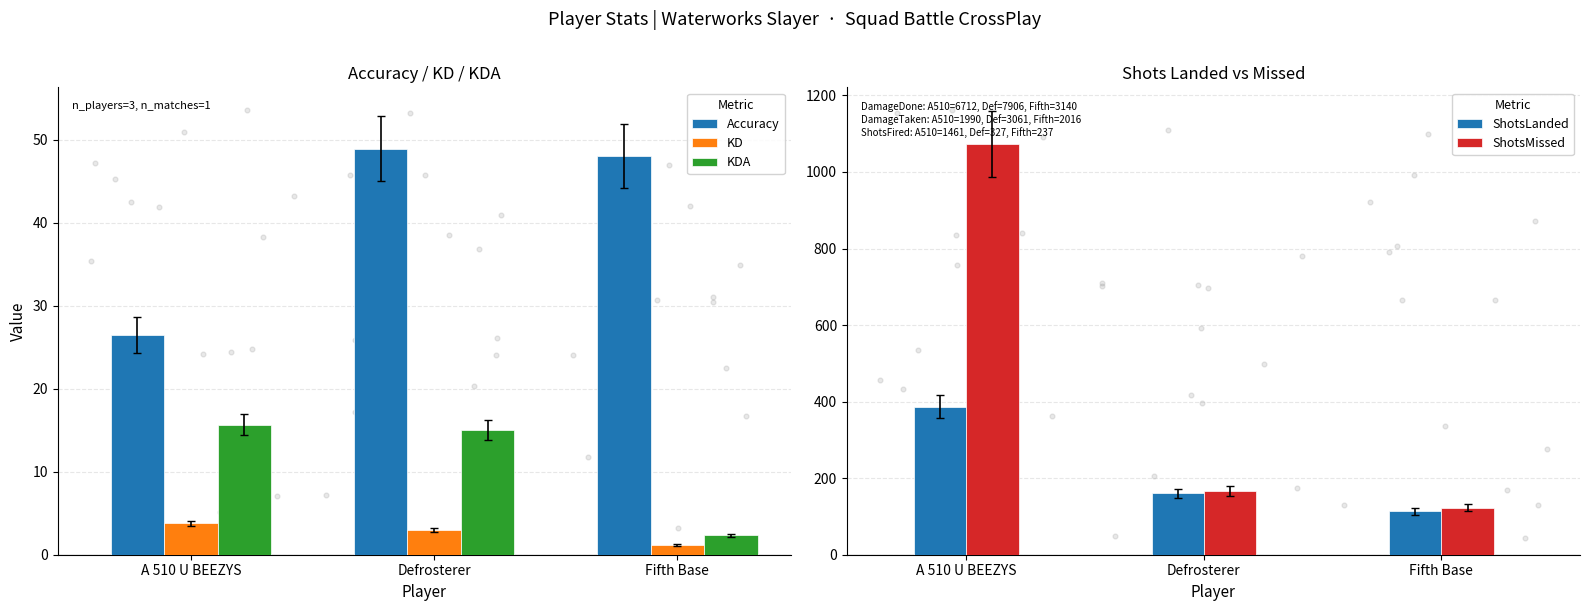

Is the value of Accuracy at Fifth Base greater than the value of KDA at Defrosterer?

Yes